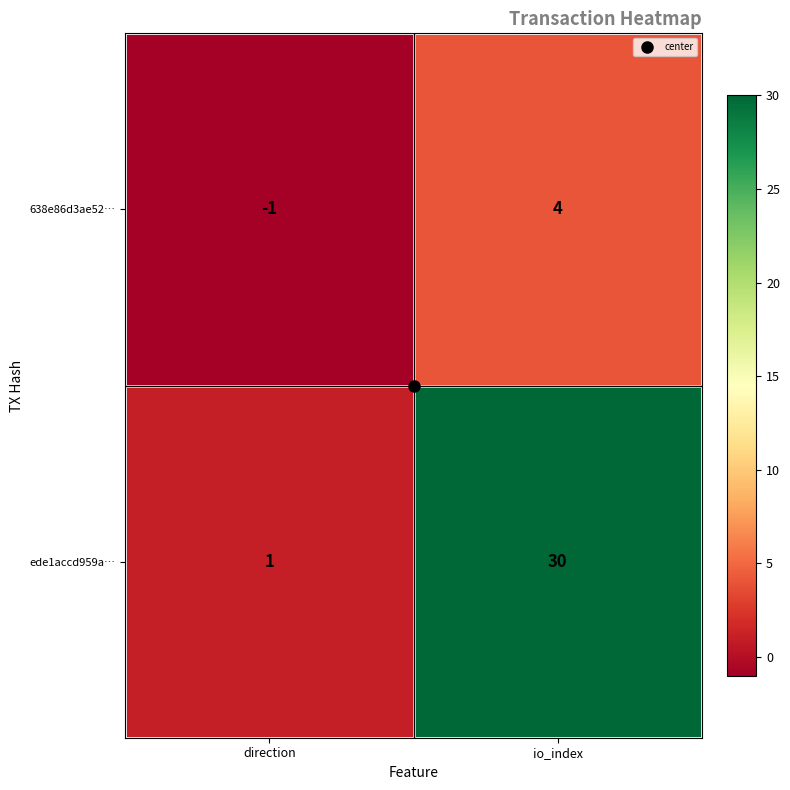

Rank the series at direction from lowest to highest value.

638e86d3ae52…, ede1accd959a…